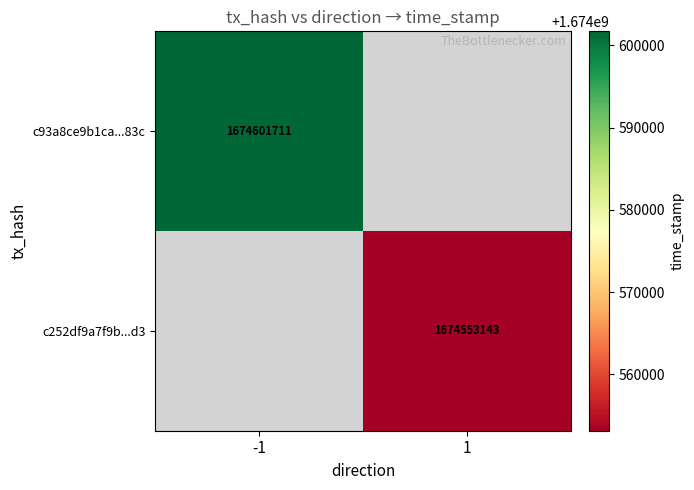

The value of c252df9a7f9b...d3 at 1 is 2242260540. True or false?

False